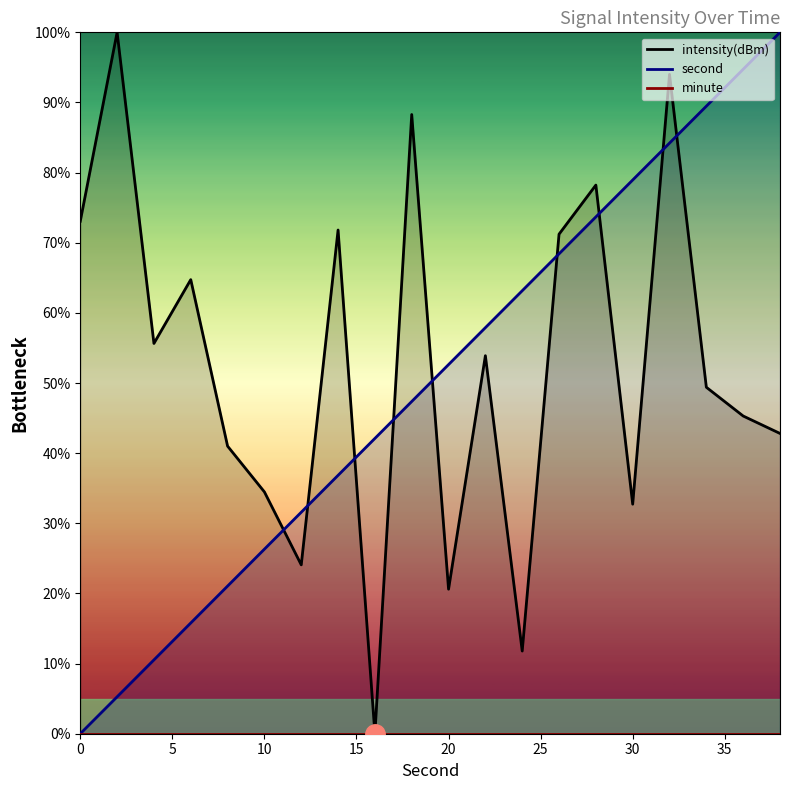

What is the spread (max minus min) of values at 4?

45.1